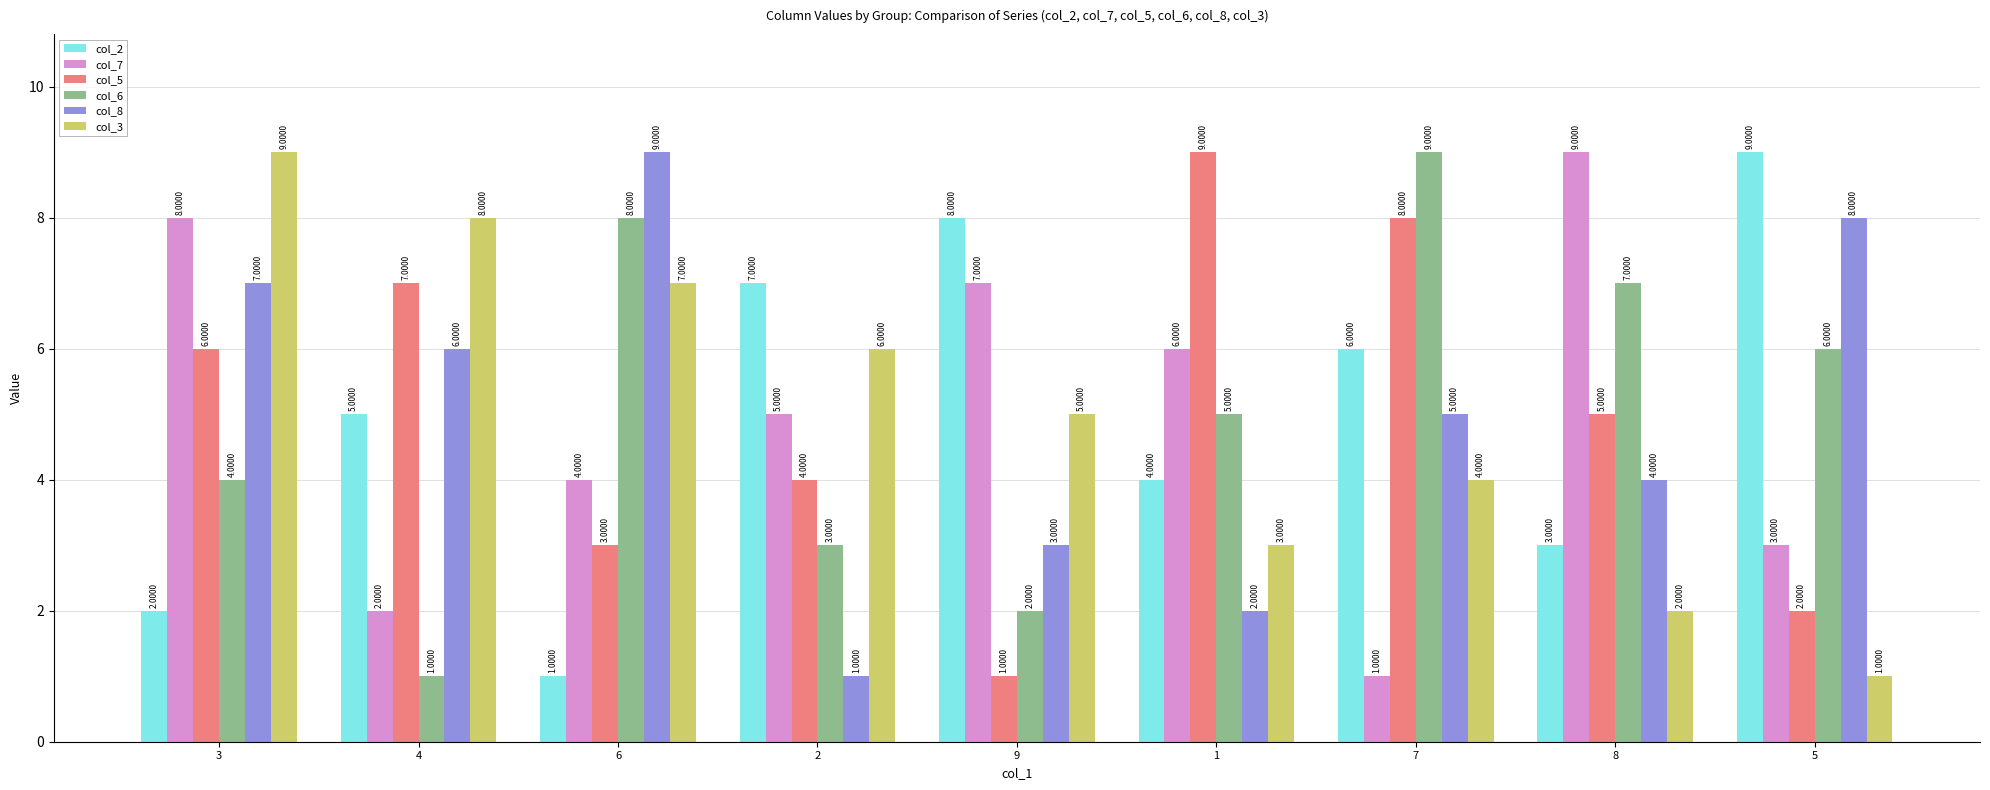

How many data points in col_7 are less than 5?

4